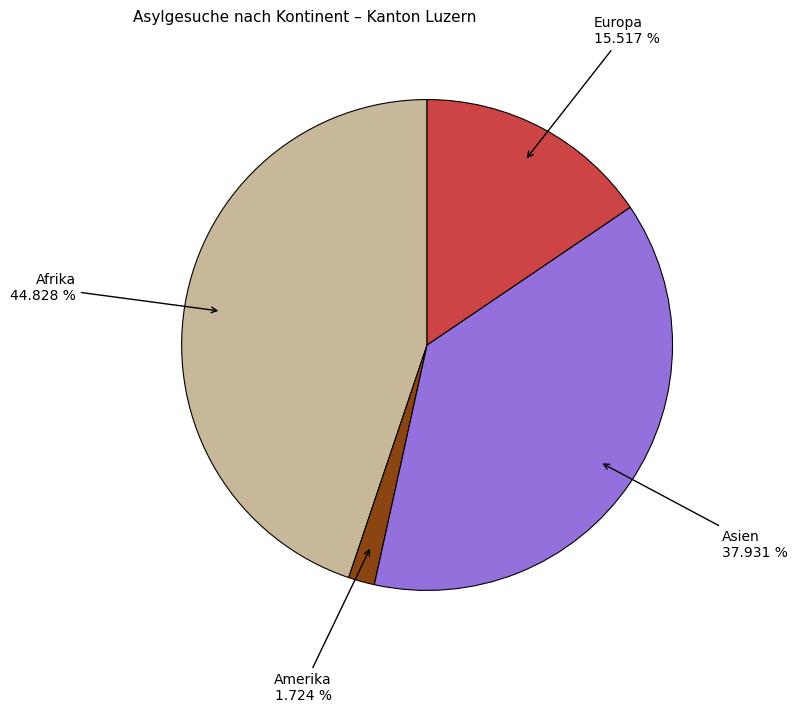

Does any single category account for the majority?

No